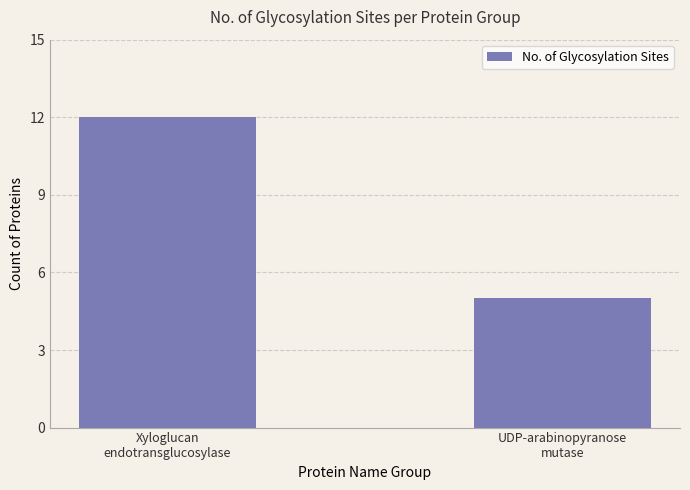

What is the value of the 1st bar from the left?

12